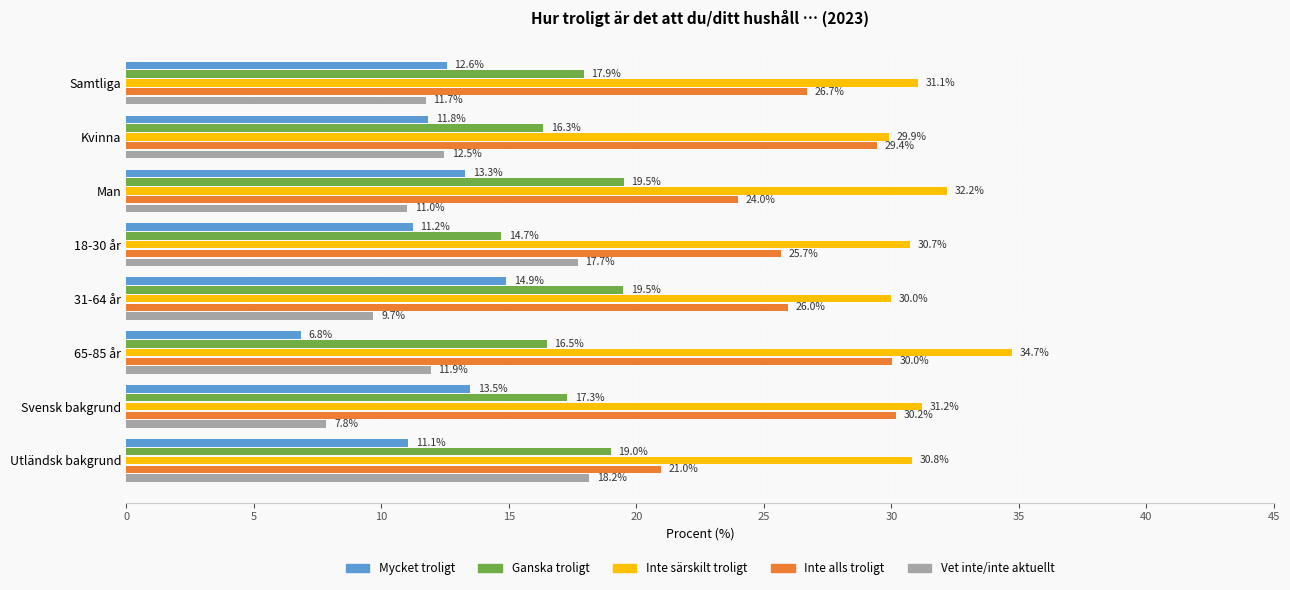

What is the difference between the maximum and second lowest values in the Inte alls troligt series?

6.2